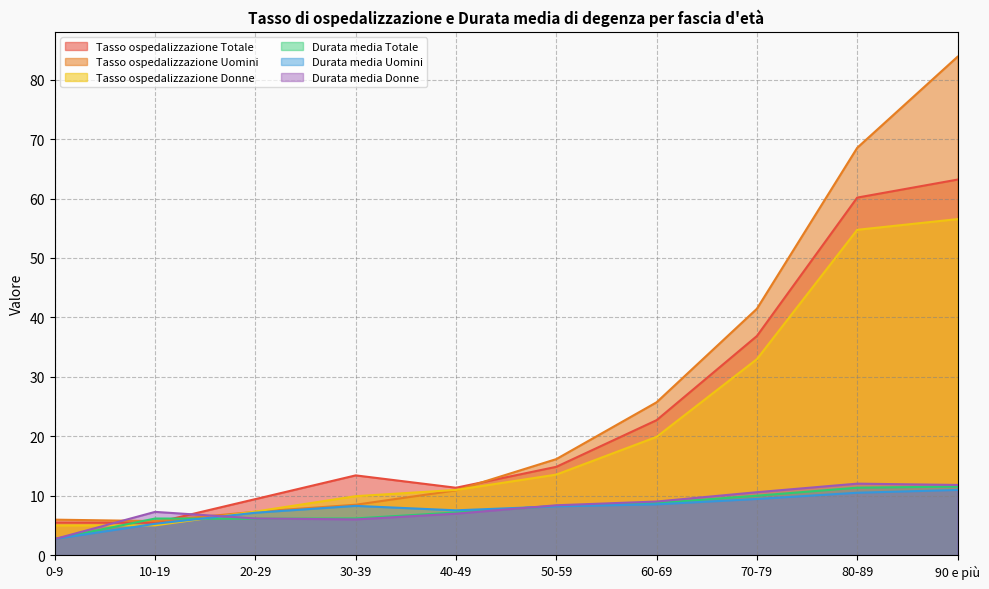

What is the sum of the Durata media Uomini values at 40-49 and 10-19?

12.8